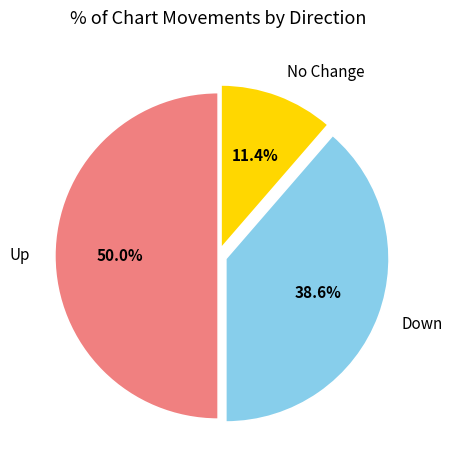

Which has a higher value, Up or No Change?

Up